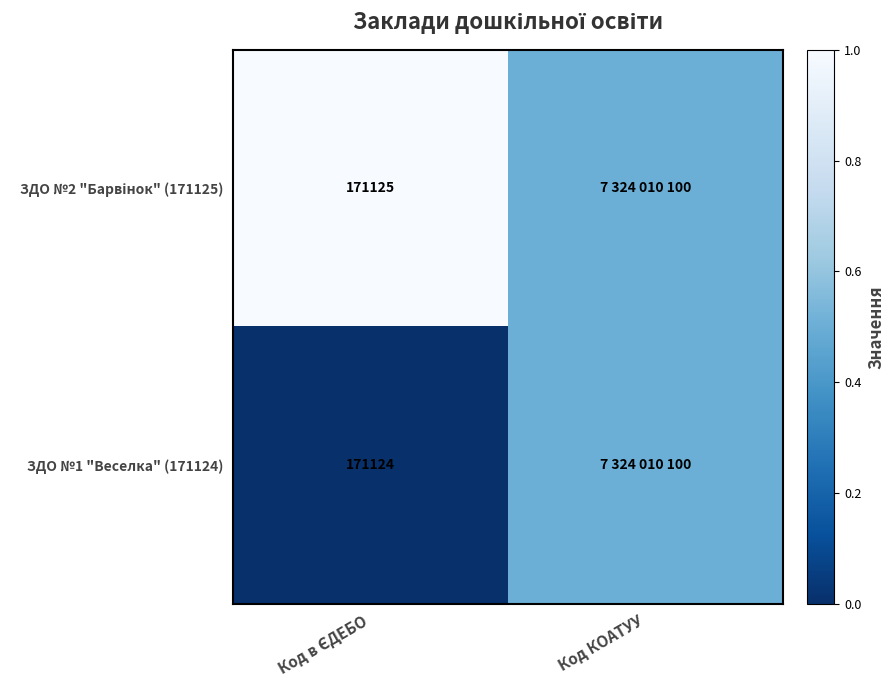

What is the sum of the ЗДО №2 "Барвінок" (171125) values at Код в ЄДЕБО and Код КОАТУУ?

1.5